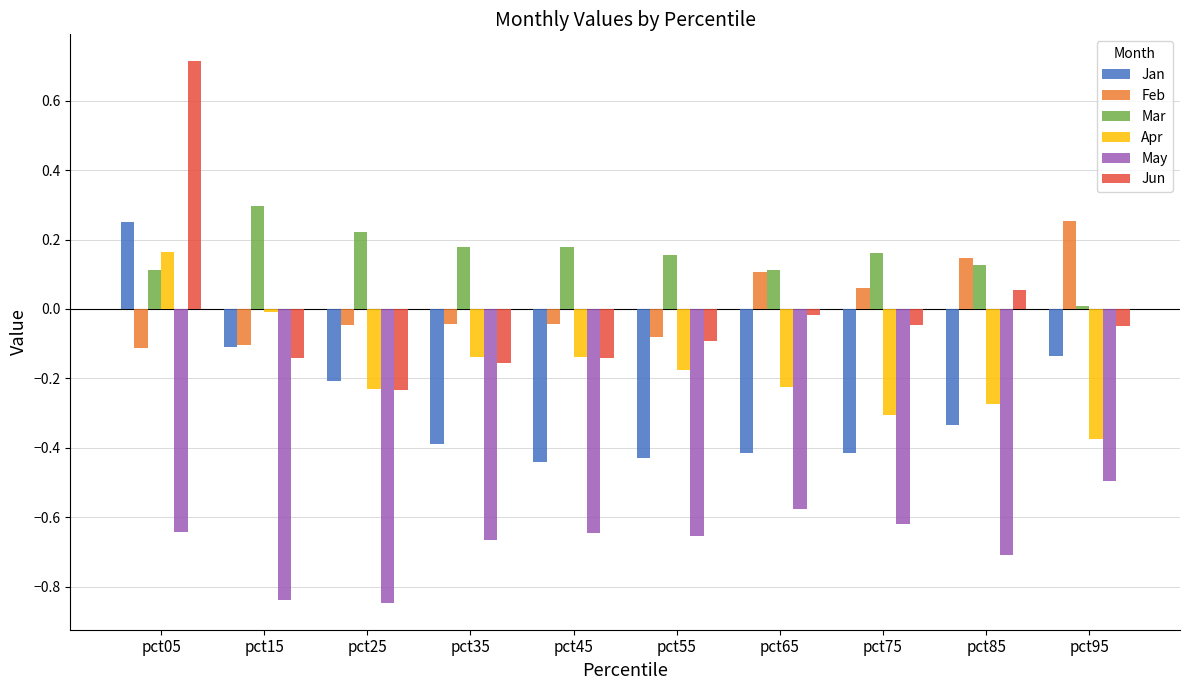

Which label corresponds to the largest value in the chart?

pct05